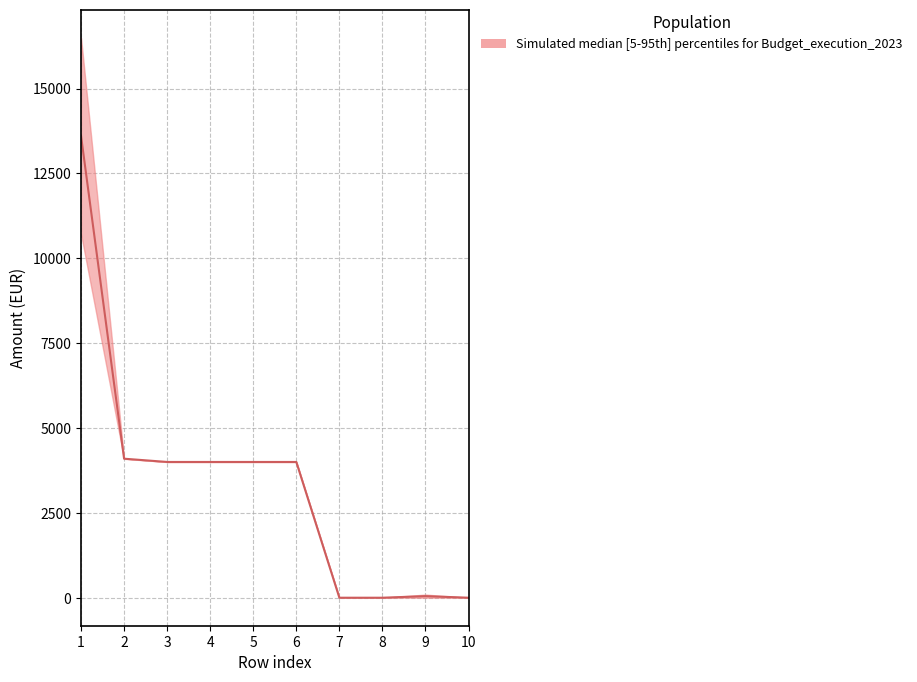

At which category is the sum across all series the highest?

1